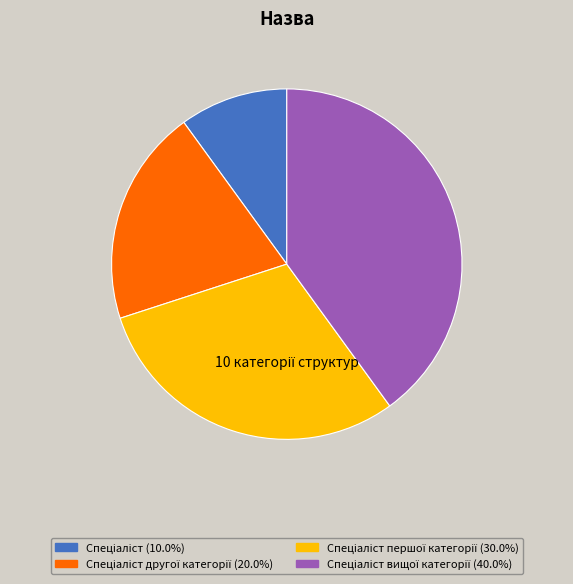

Does any single category account for the majority?

No